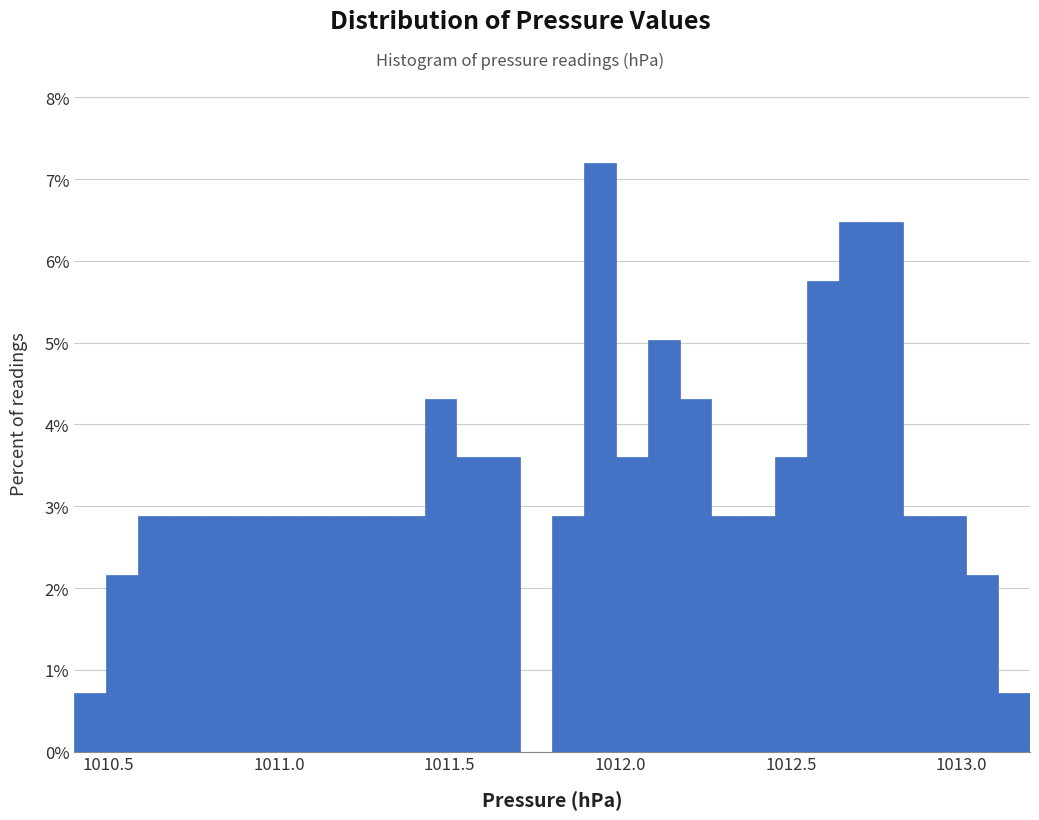

Around what value on the x-axis is the tallest bar? Give the approximate position of its centre, as read against the axis.

1011.95